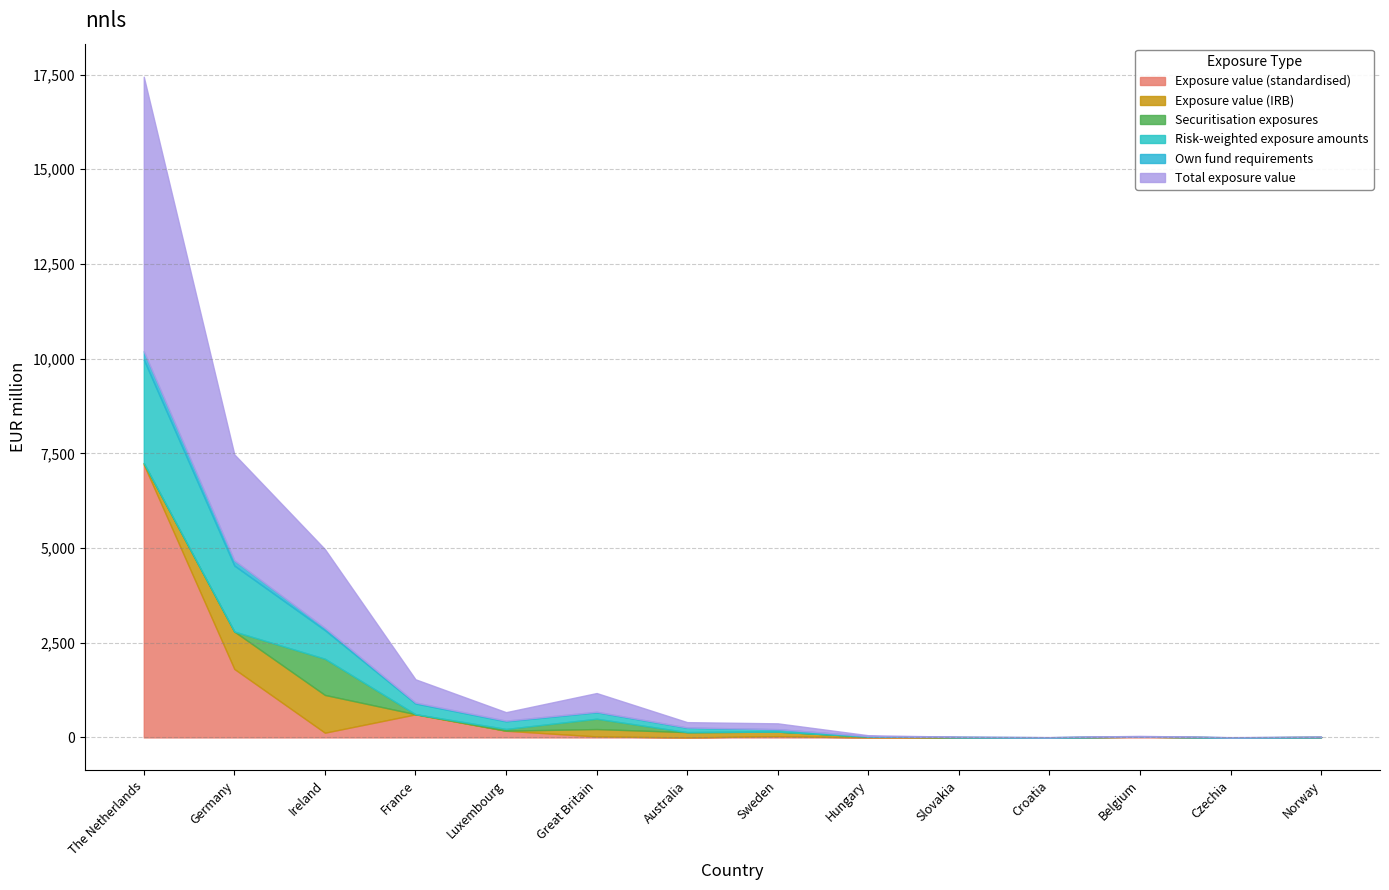

How many lines are shown in the chart?

6